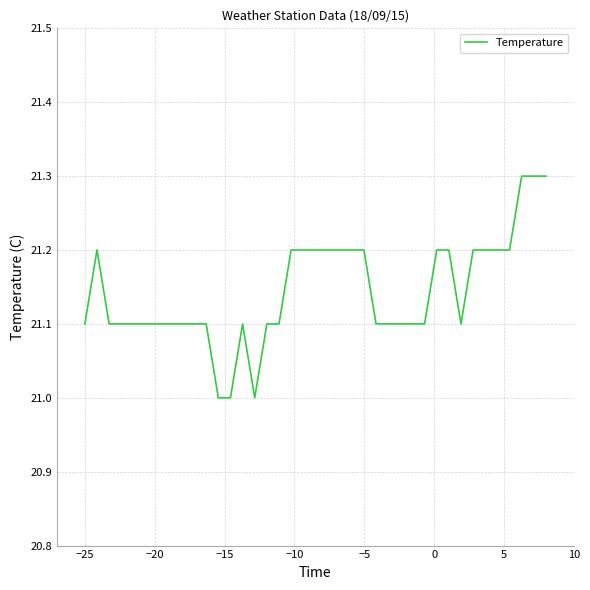

True or false: there are more than 1 points higher than both neighbors.

True